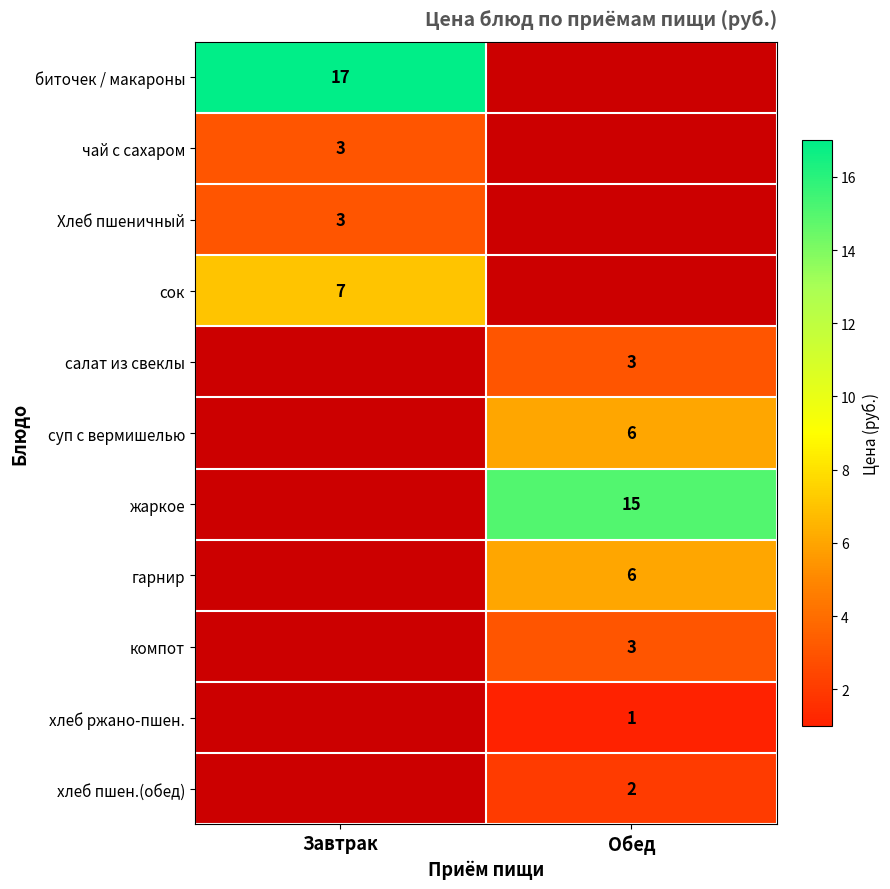

Rank the series by their maximum value, from highest to lowest.

биточек / макароны, сок, салат из свеклы, суп с вермишелью, жаркое, гарнир, компот, хлеб ржано-пшен., хлеб пшен.(обед), чай с сахаром, Хлеб пшеничный